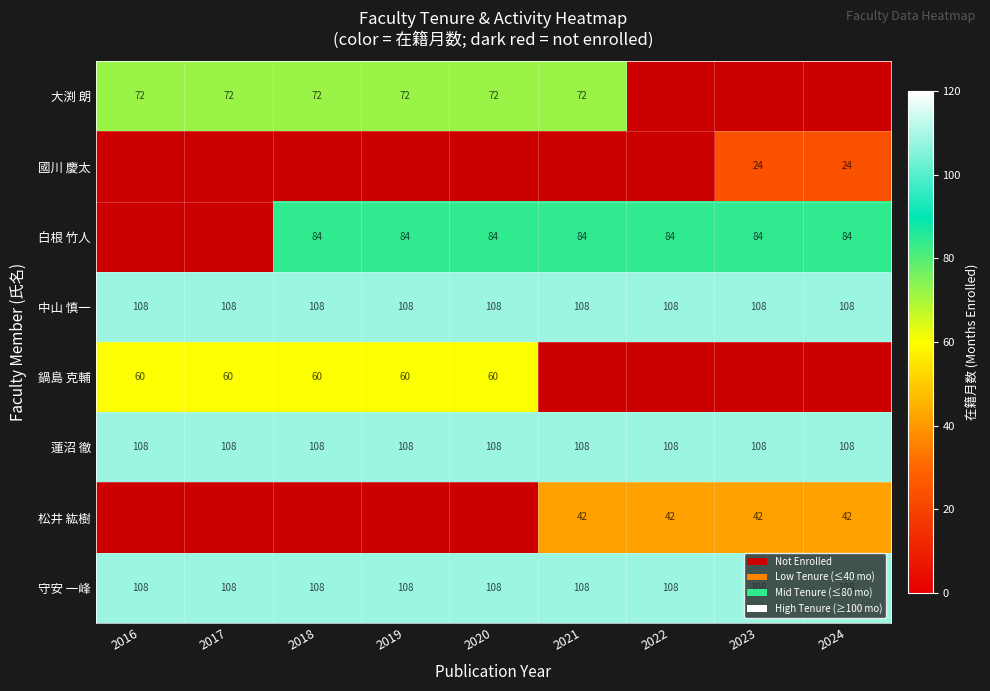

What is the minimum value for 中山 慎一?

108